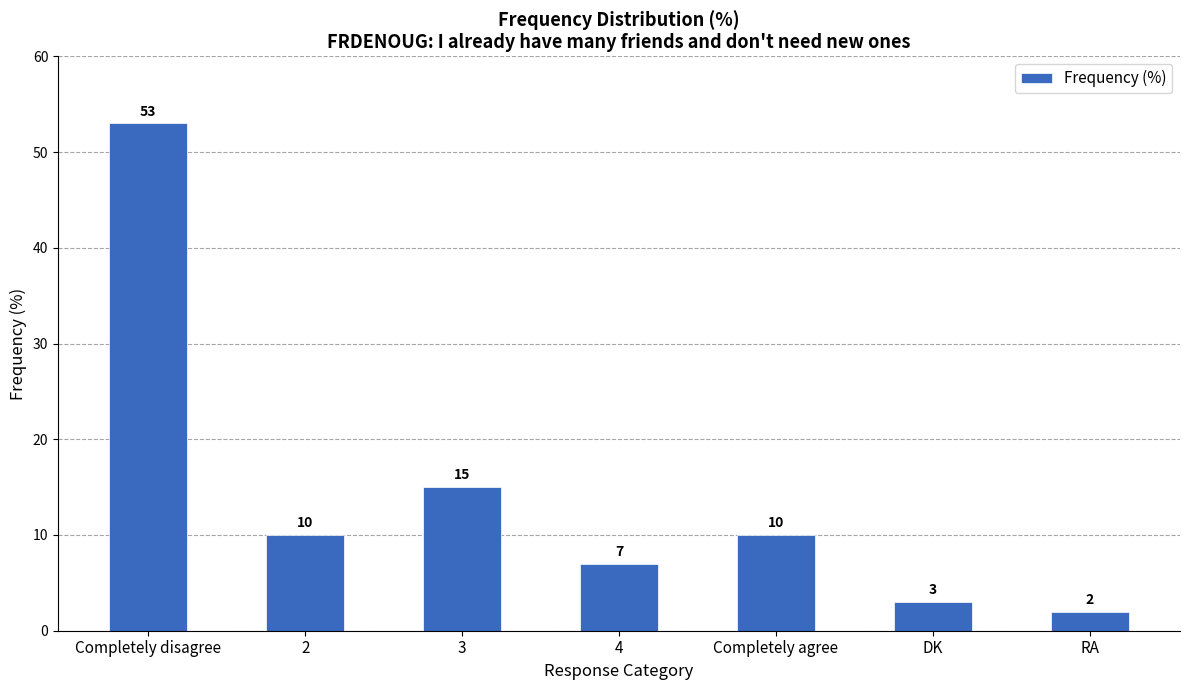

What is the greatest value displayed?

53